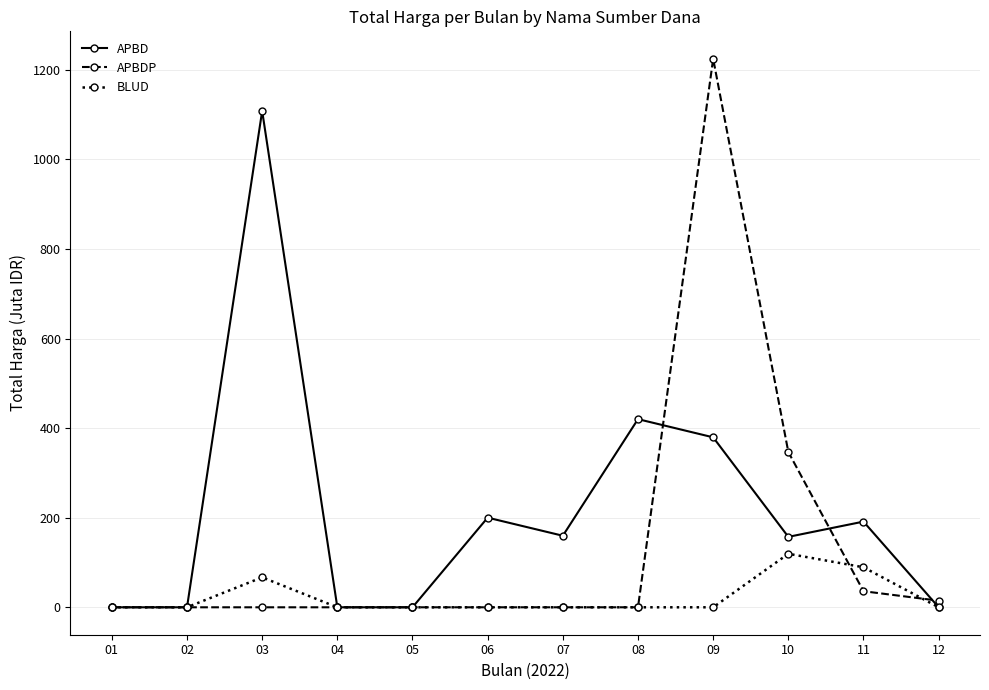

What are all the series names shown in the legend?

APBD, APBDP, BLUD